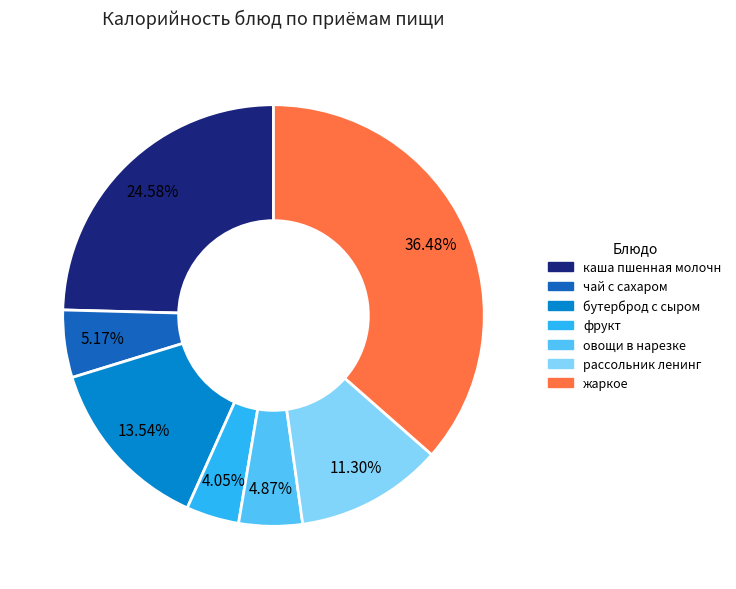

Does каша пшенная молочн account for over 50% of the chart?

No